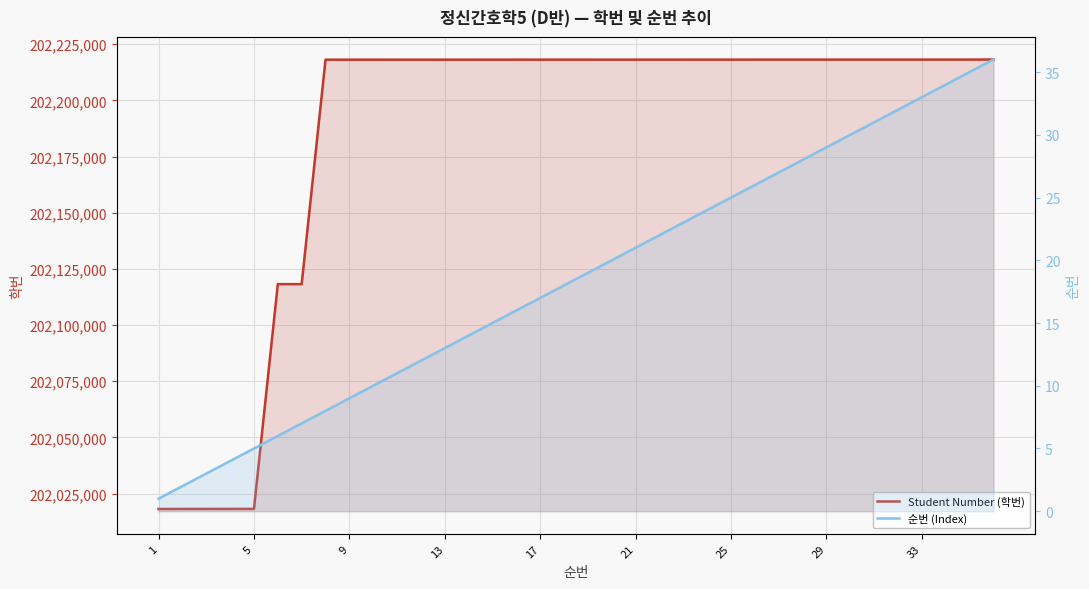

Reading left to right, list all the values displayed in this chart.

Student Number (학번): 202018132	202018149	202018153	202018156	202018159	202118211	202118212	202218119	202218121	202218124	202218125	202218127	202218128	202218129	202218130	202218131	202218133	202218135	202218136	202218137	202218138	202218139	202218140	202218141	202218142	202218146	202218148	202218149	202218150	202218152	202218153	202218154	202218155	202218156	202218157	202218201
순번 (Index): 1	2	3	4	5	6	7	8	9	10	11	12	13	14	15	16	17	18	19	20	21	22	23	24	25	26	27	28	29	30	31	32	33	34	35	36